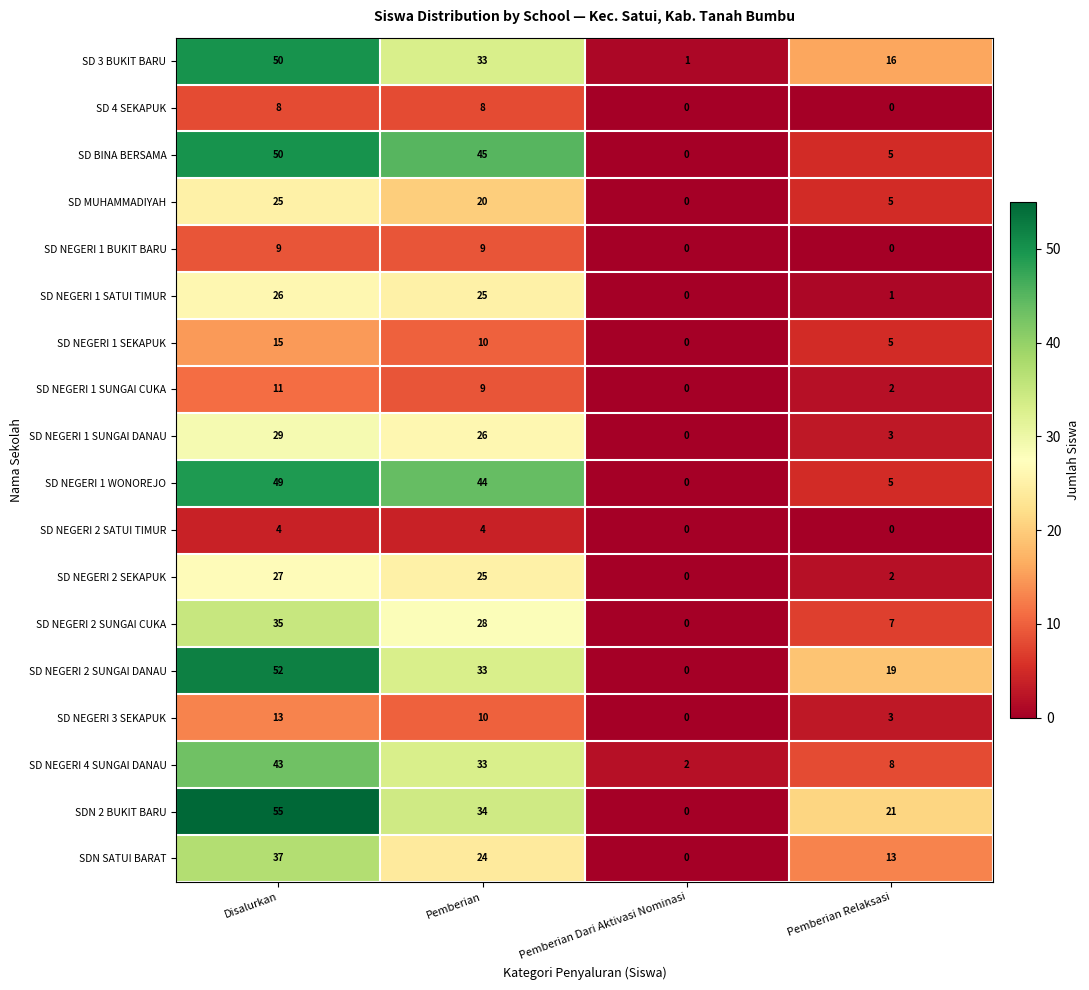

What is the difference between the second highest and second lowest values in the SD NEGERI 1 SUNGAI CUKA series?

7